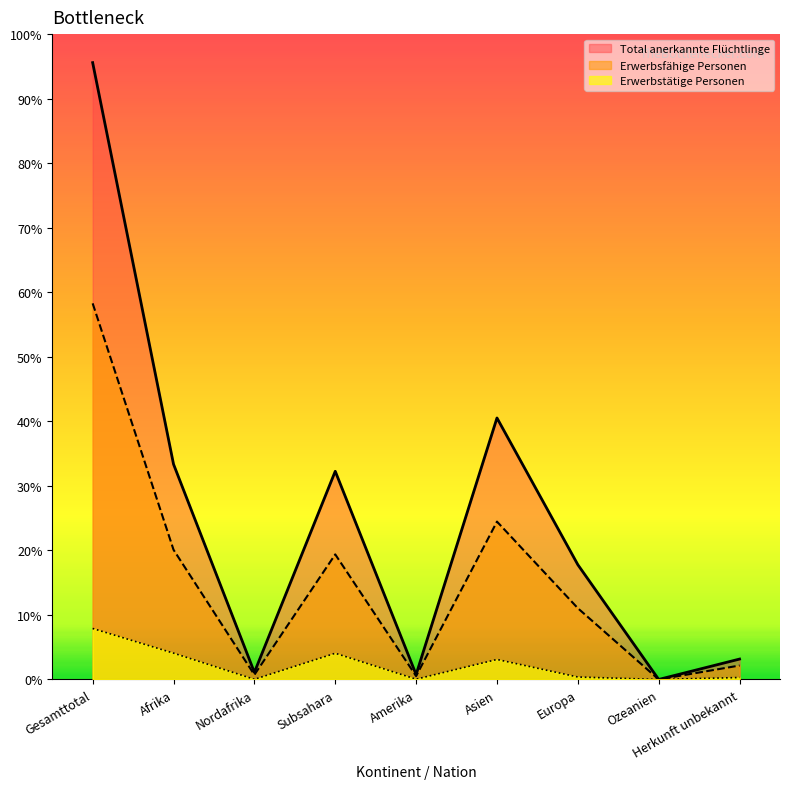

At which category does Erwerbstätige Personen reach its first local valley?

Nordafrika